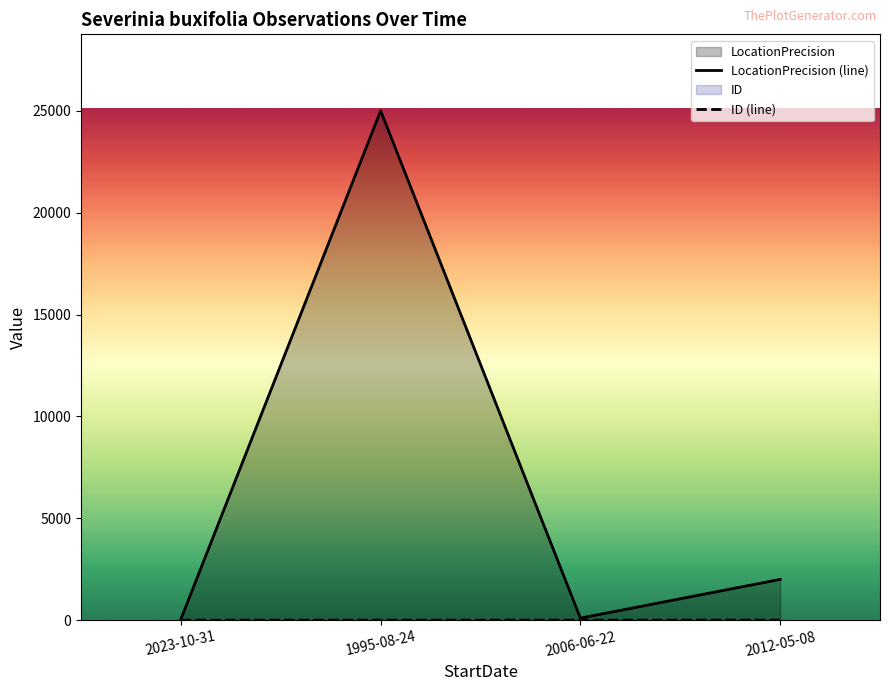

Where is ID (line) nearest to the value 1?

1995-08-24